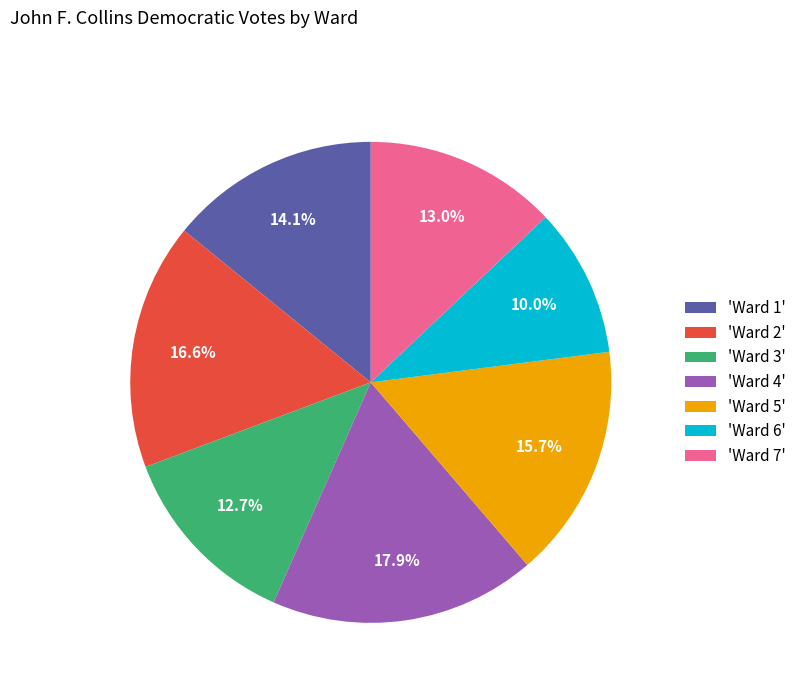

To the nearest percent, what is the difference between the largest and smallest slice percentages?

8%